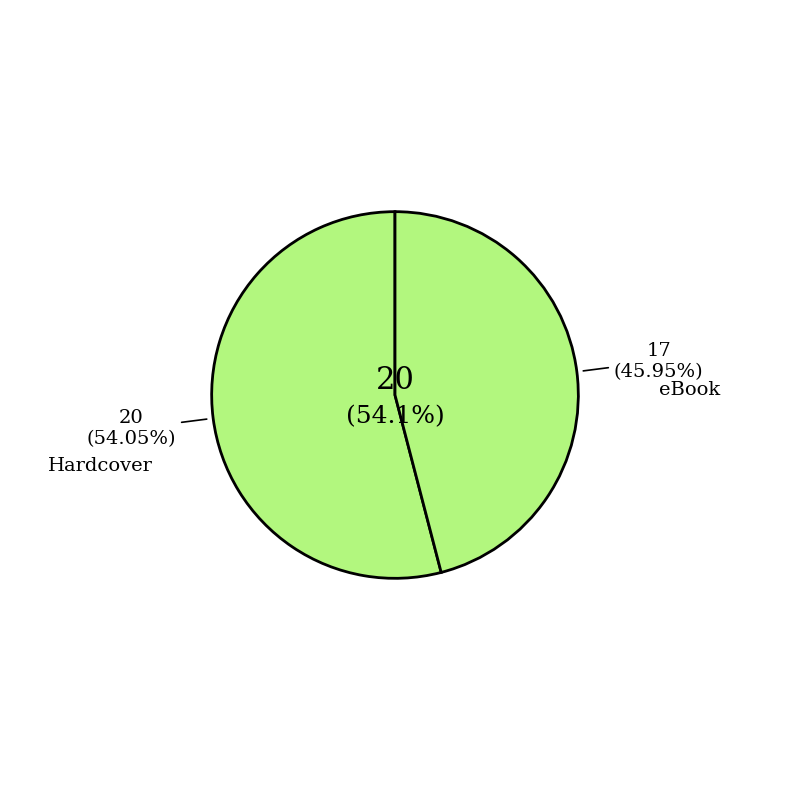

Does Hardcover account for over 50% of the chart?

Yes